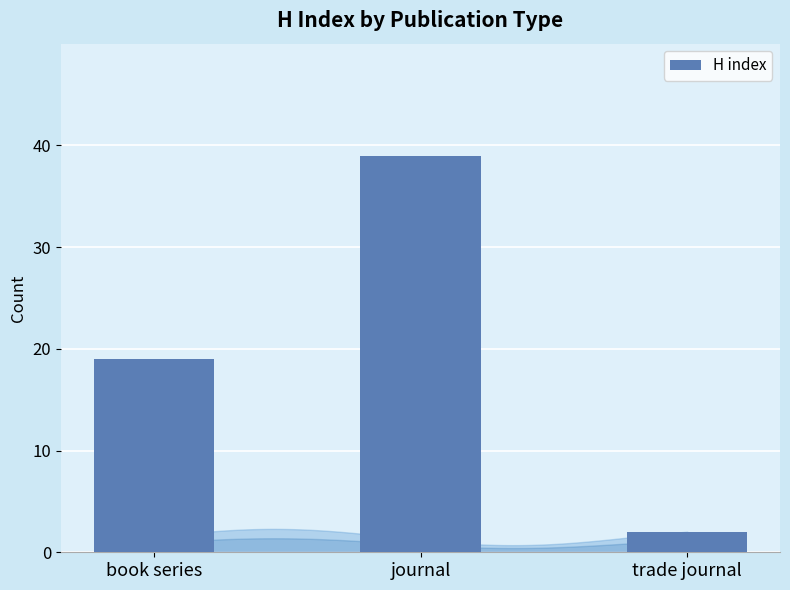

The value at book series is 19. True or false?

True